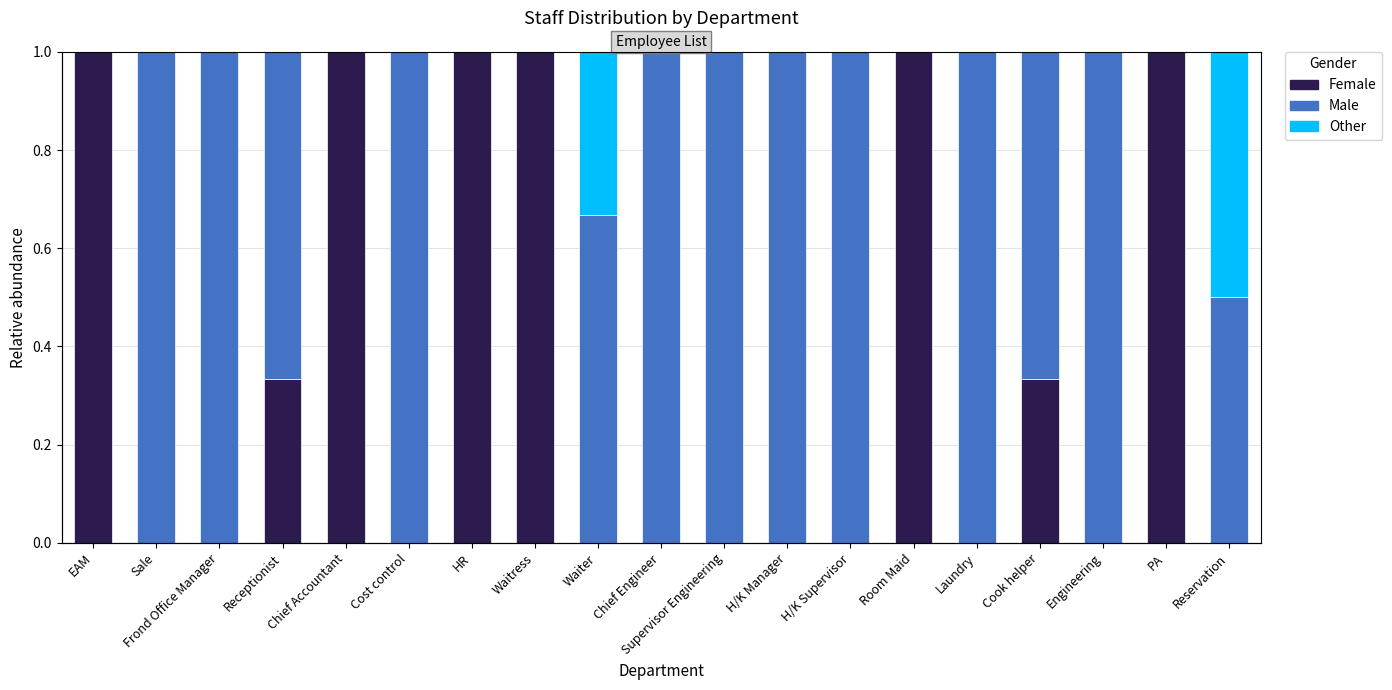

The Male series shows 1.0 at Laundry. True or false?

True